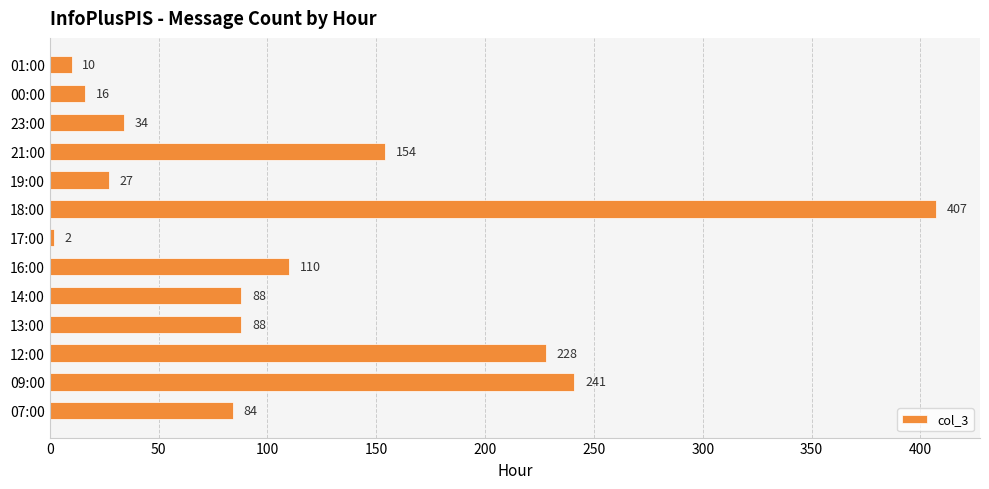

The value at 07:00 is 84. True or false?

True